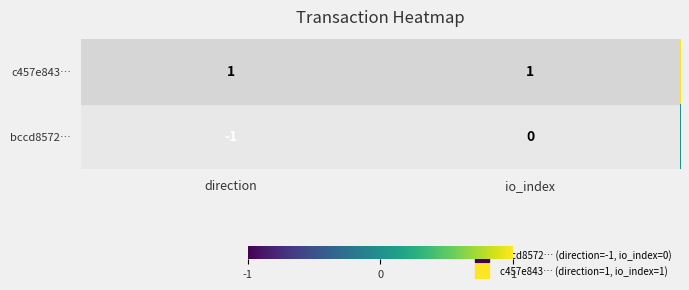

At how many categories does at least one series exceed 0?

2